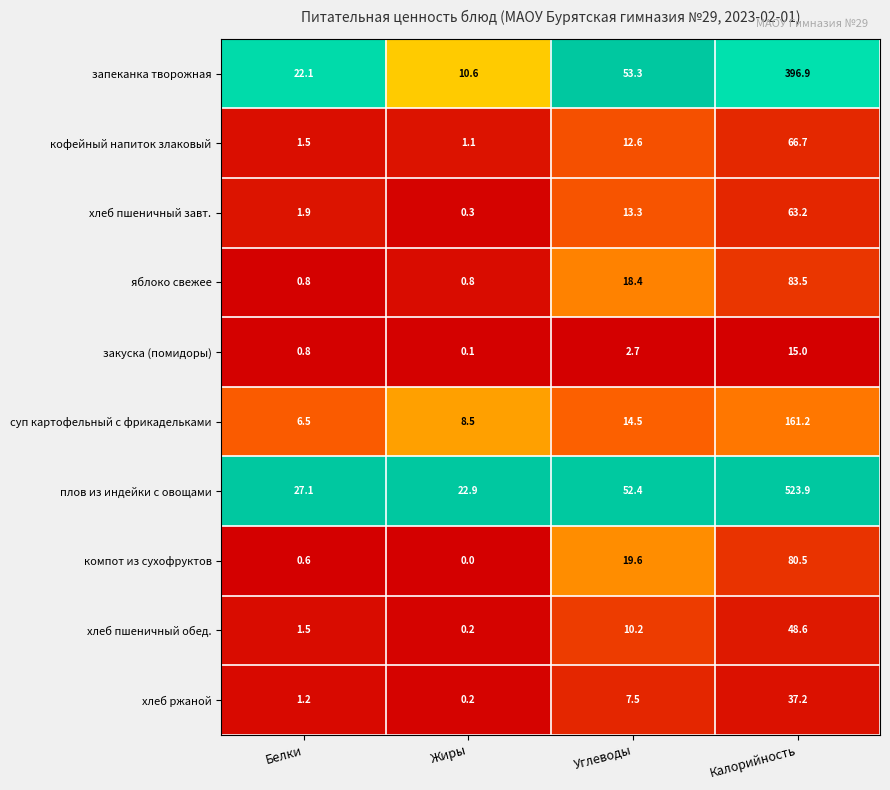

Where does the кофейный напиток злаковый series first go above 12?

Углеводы